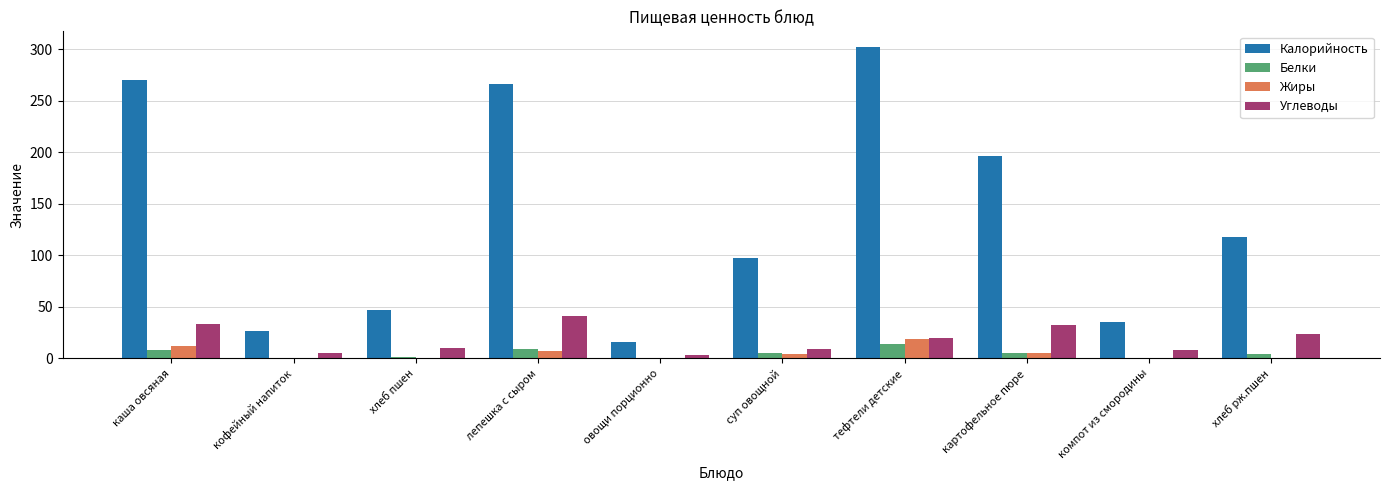

What is the sum of all Белки values?

49.1